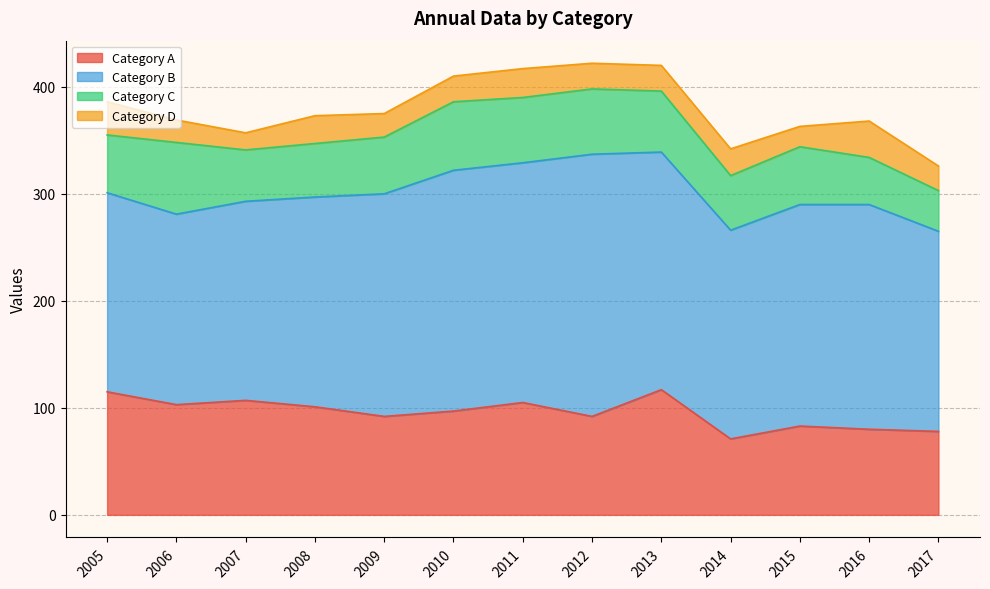

At which label does o first exceed 97?

2005